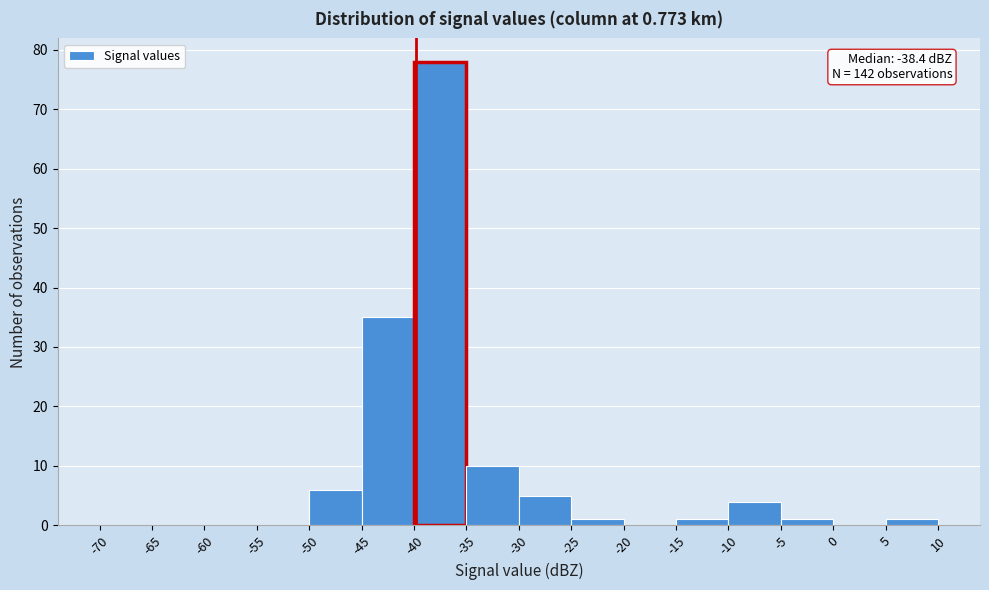

Which range on the x-axis has the tallest bar?

-40 to -35